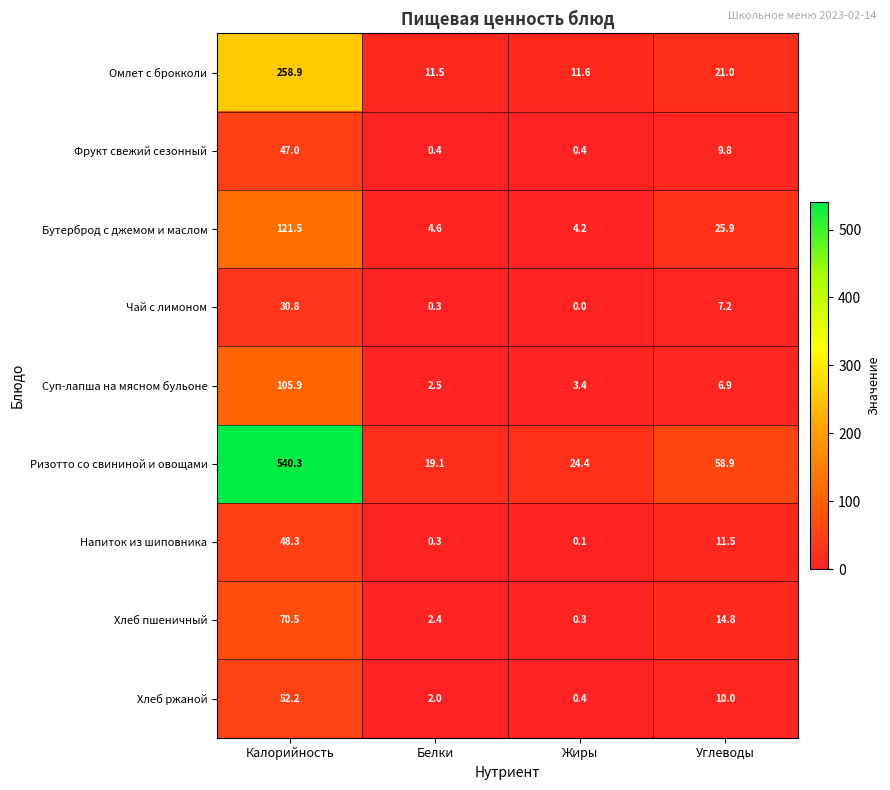

List the series in order of their peak value, highest first.

Ризотто со свининой и овощами, Омлет с брокколи, Бутерброд с джемом и маслом, Суп-лапша на мясном бульоне, Хлеб пшеничный, Хлеб ржаной, Напиток из шиповника, Фрукт свежий сезонный, Чай с лимоном